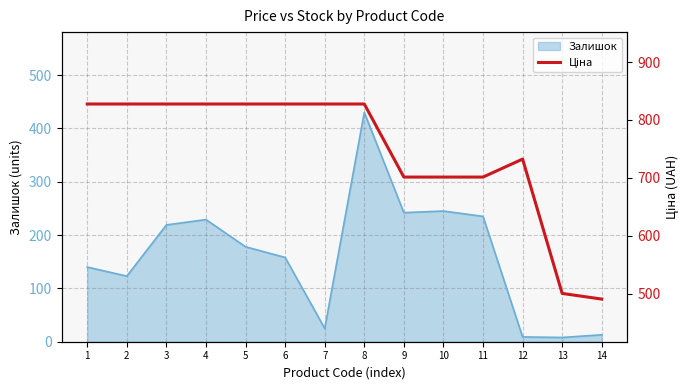

What is the smallest value displayed?

490.8